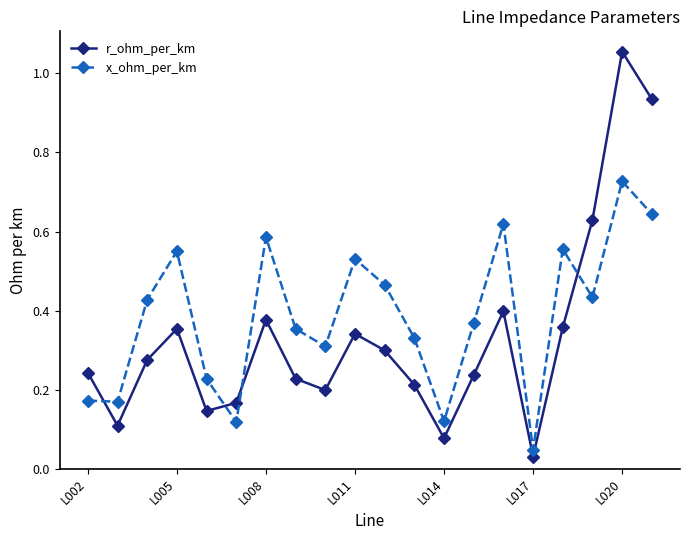

List the series in order of their peak value, lowest first.

x_ohm_per_km, r_ohm_per_km